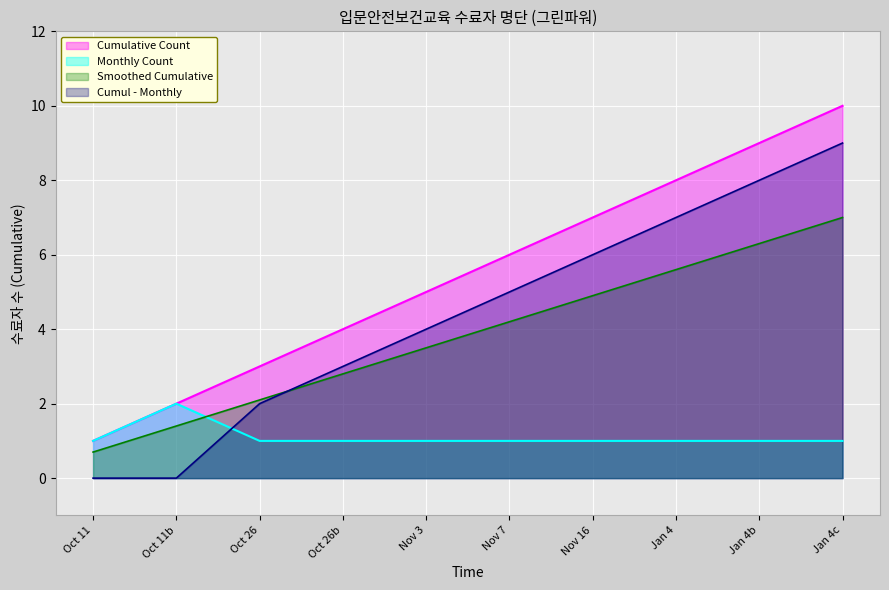

Is it true that Monthly Count equals 2 at Oct 11?

False